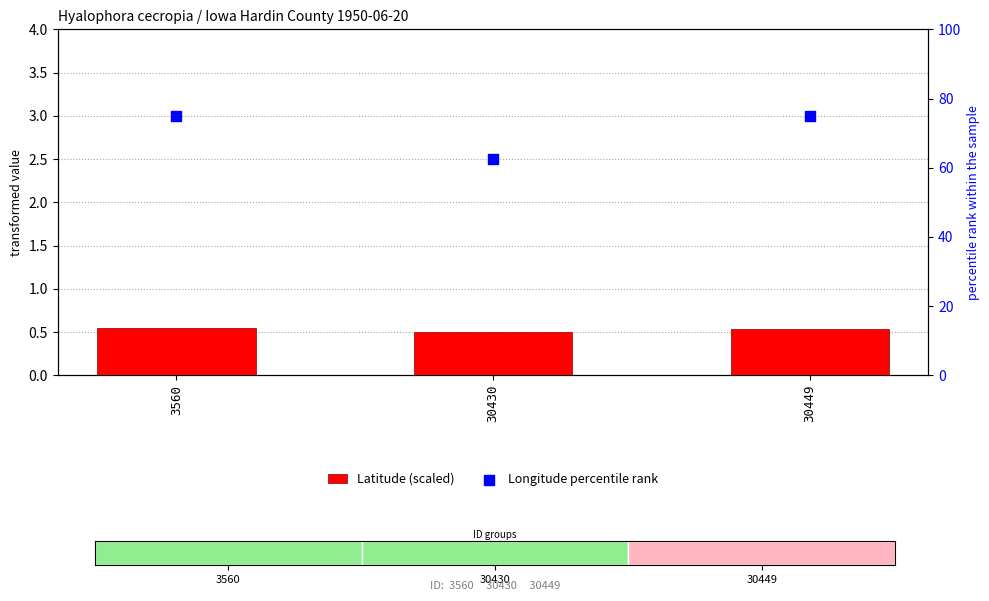

Which series has the largest total across all categories?

Longitude percentile rank